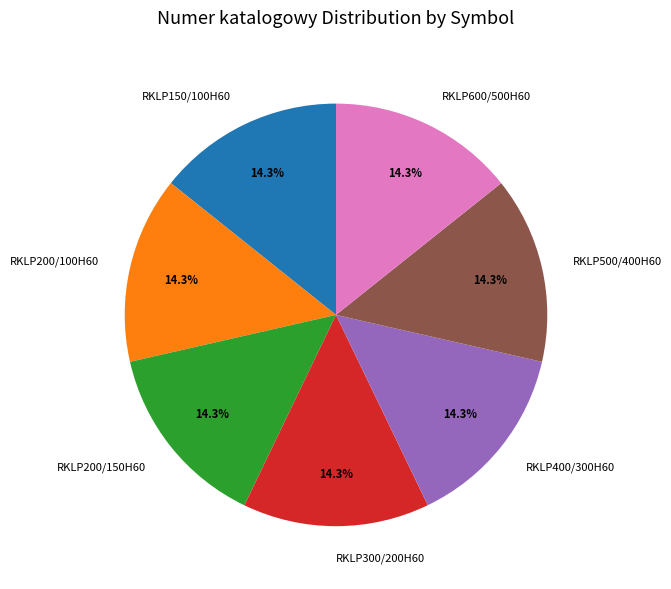

Approximately how many times larger is the value at RKLP200/150H60 compared to RKLP600/500H60?

1.0